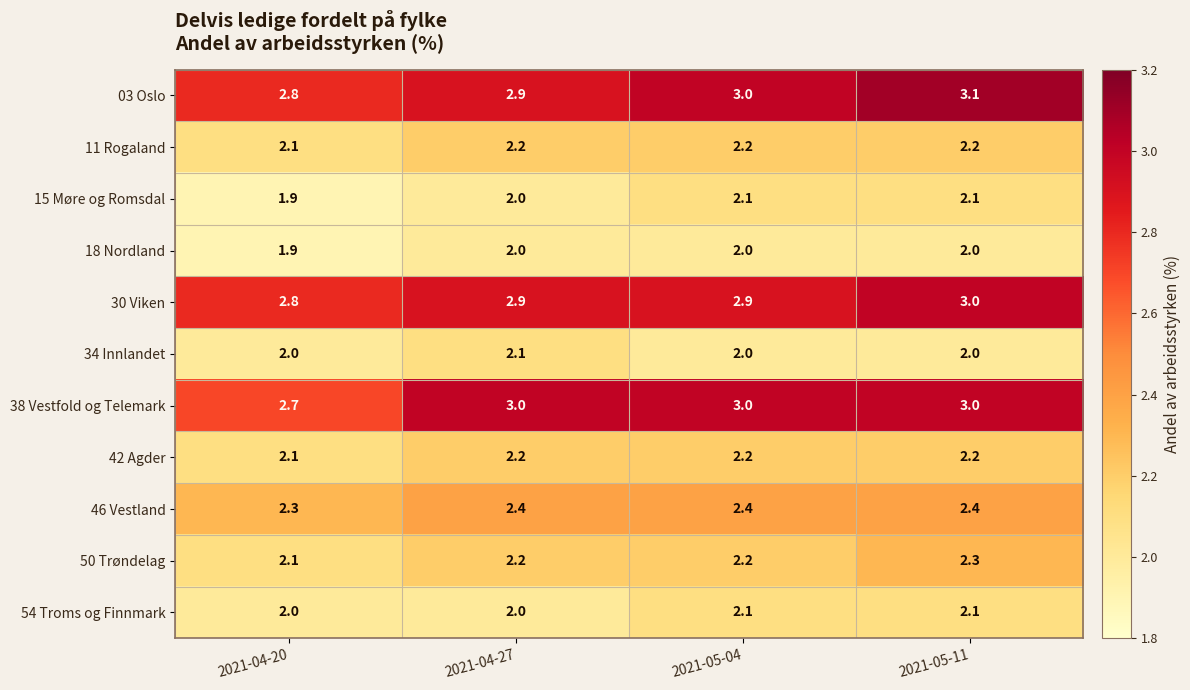

What is the sum of the 54 Troms og Finnmark values at 2021-04-20 and 2021-04-27?

4.0